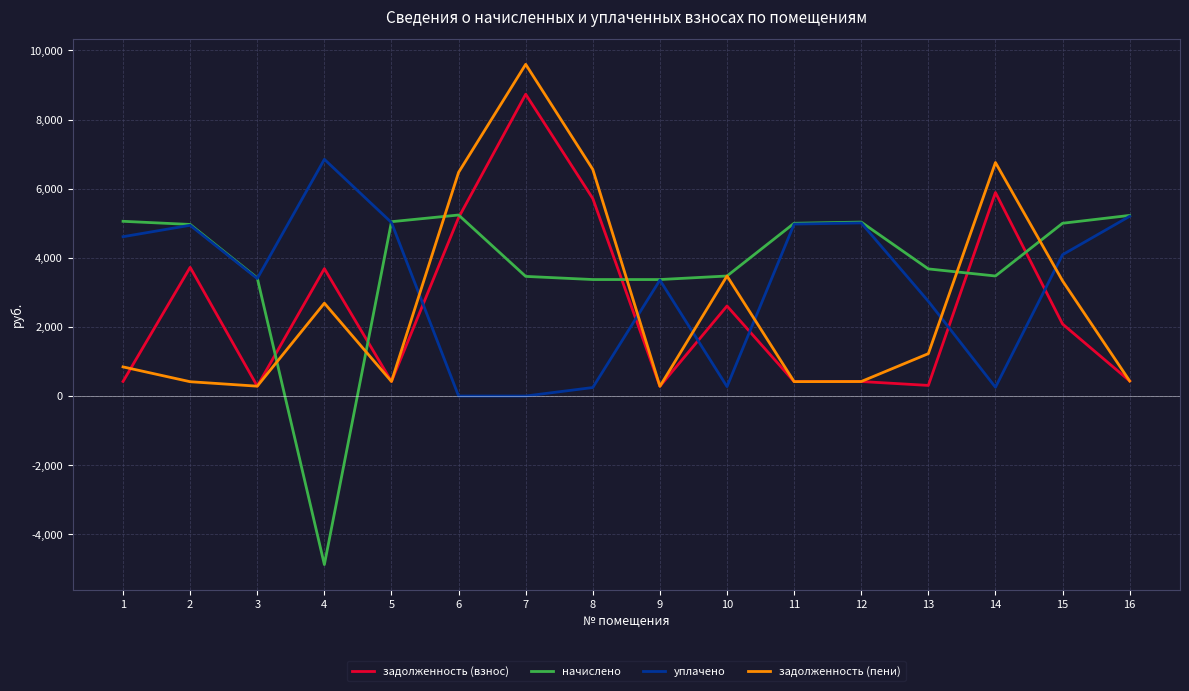

How many intersections are there between задолженность (взнос) and уплачено?

6